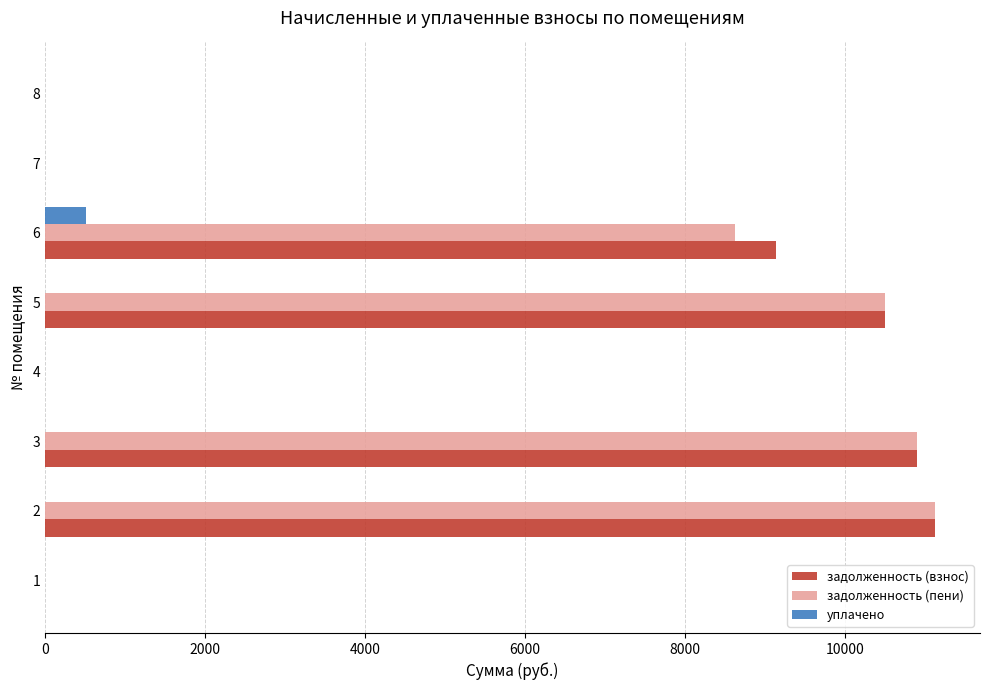

Which label corresponds to the largest value in the chart?

2